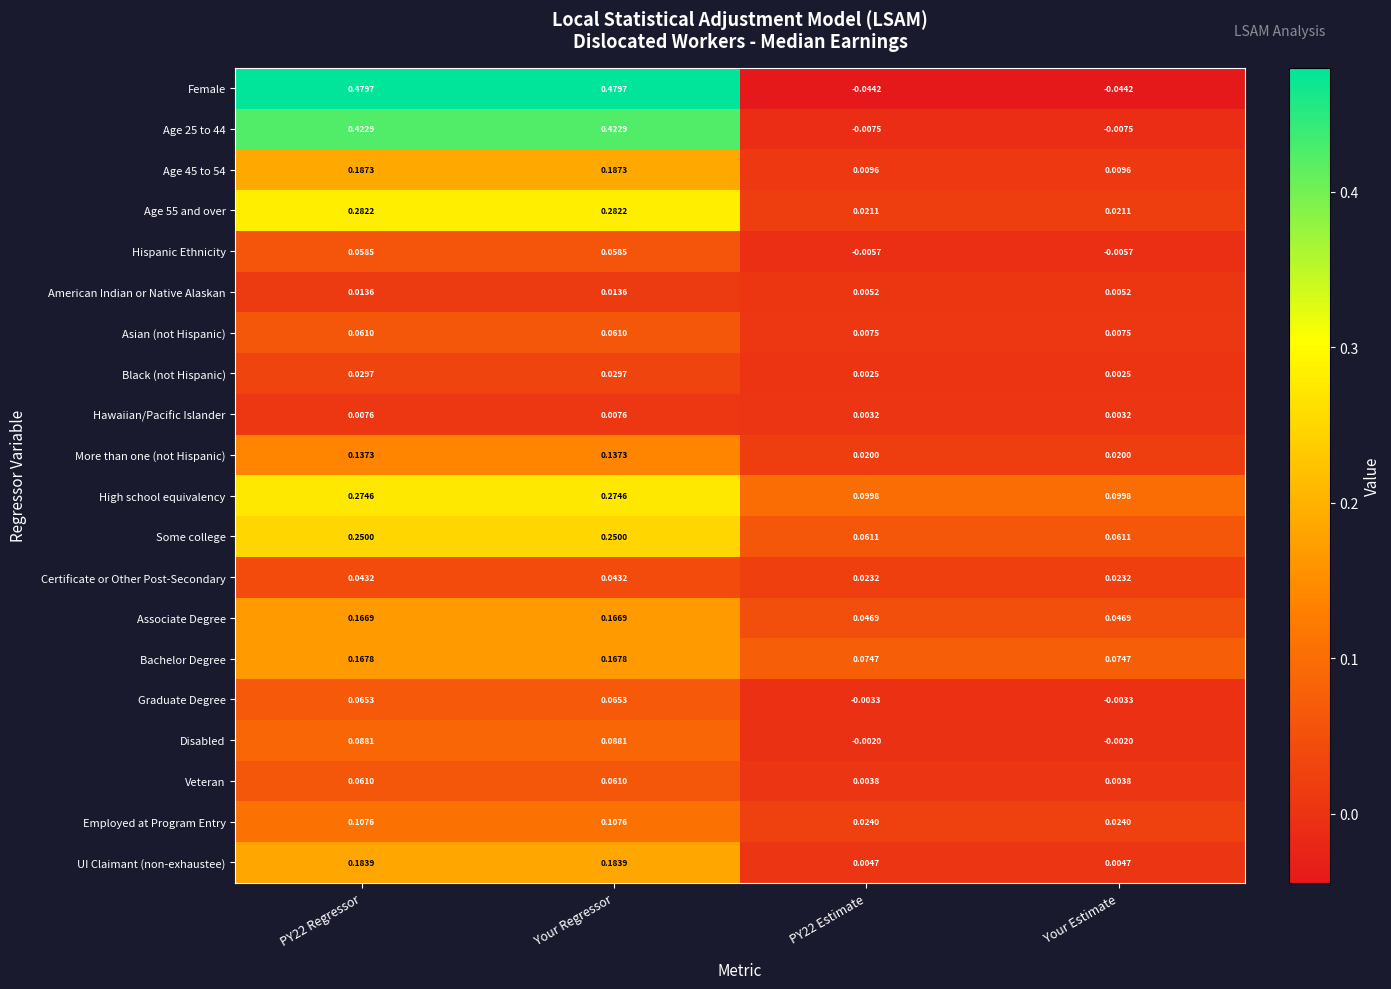

Which series has the widest spread of values?

Female